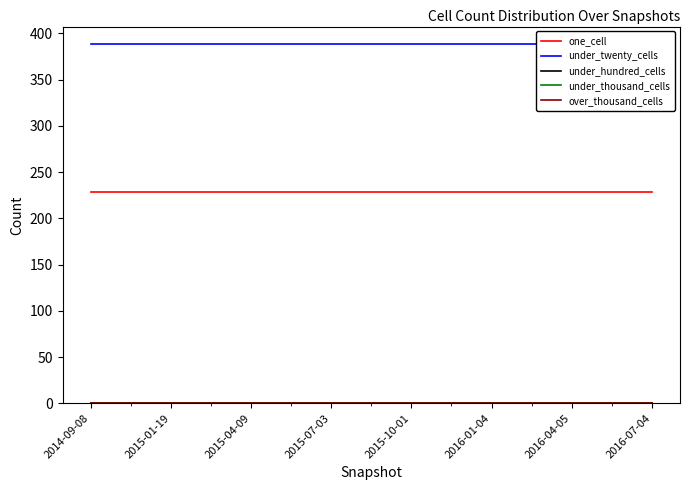

The value of under_hundred_cells at 2016-07-04 is 0. True or false?

True